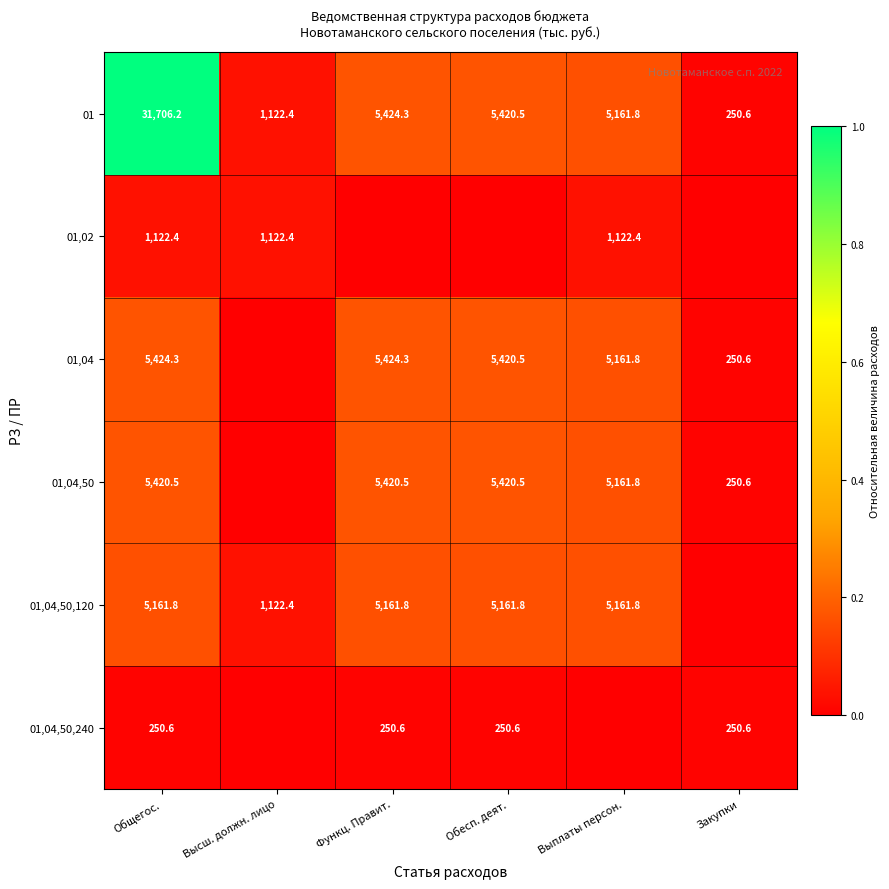

Is the value of 01,04,50,120 at Обесп. деят. greater than the value of 01 at Высш. должн. лицо?

Yes